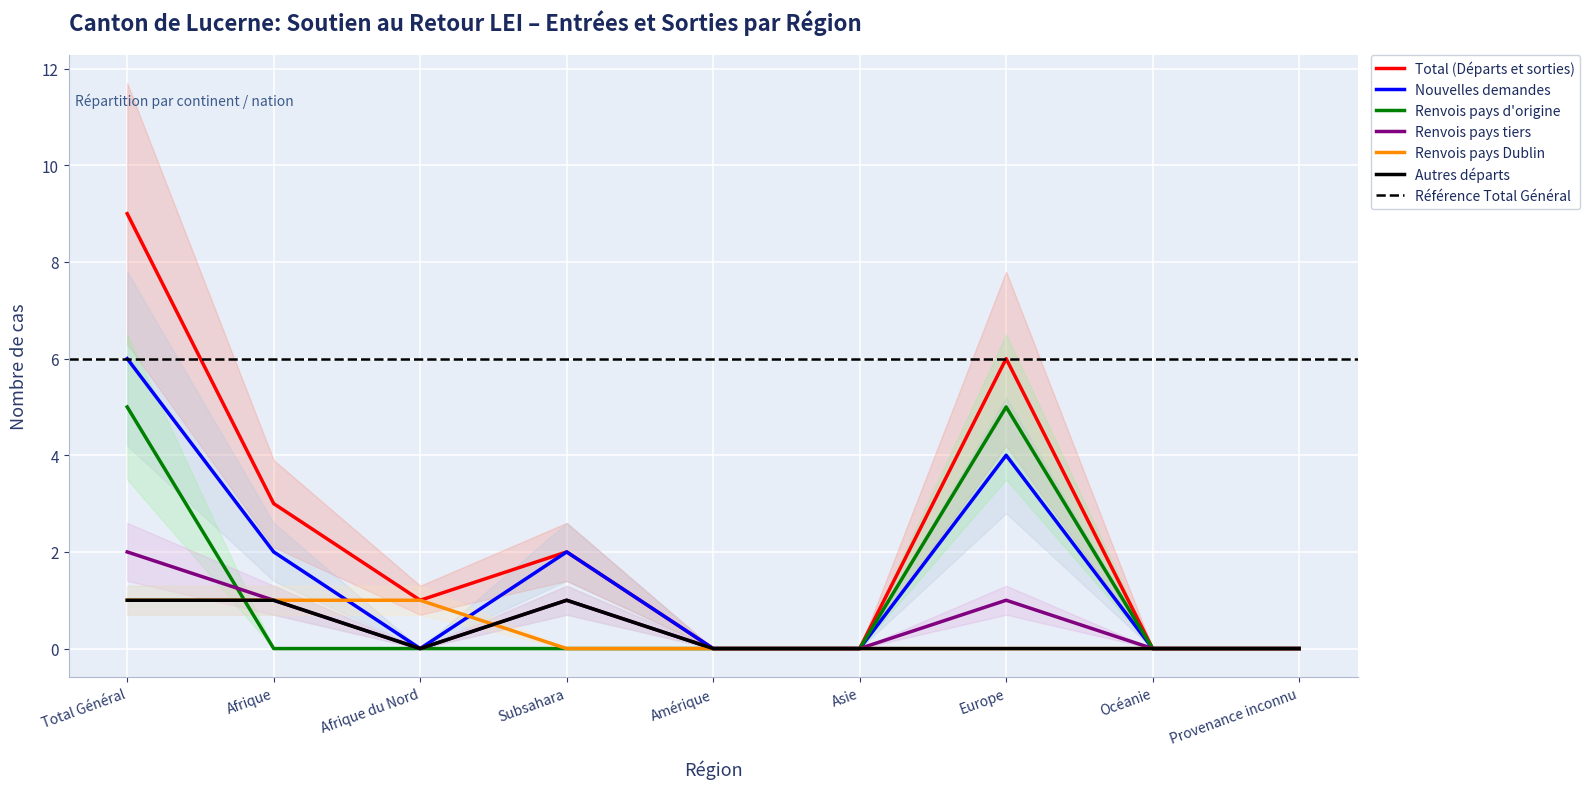

Is this an area chart (filled region under the line)?

No